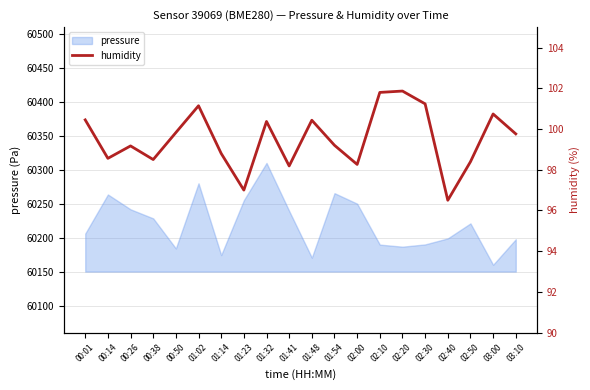

What position from the left is 00:38?

4